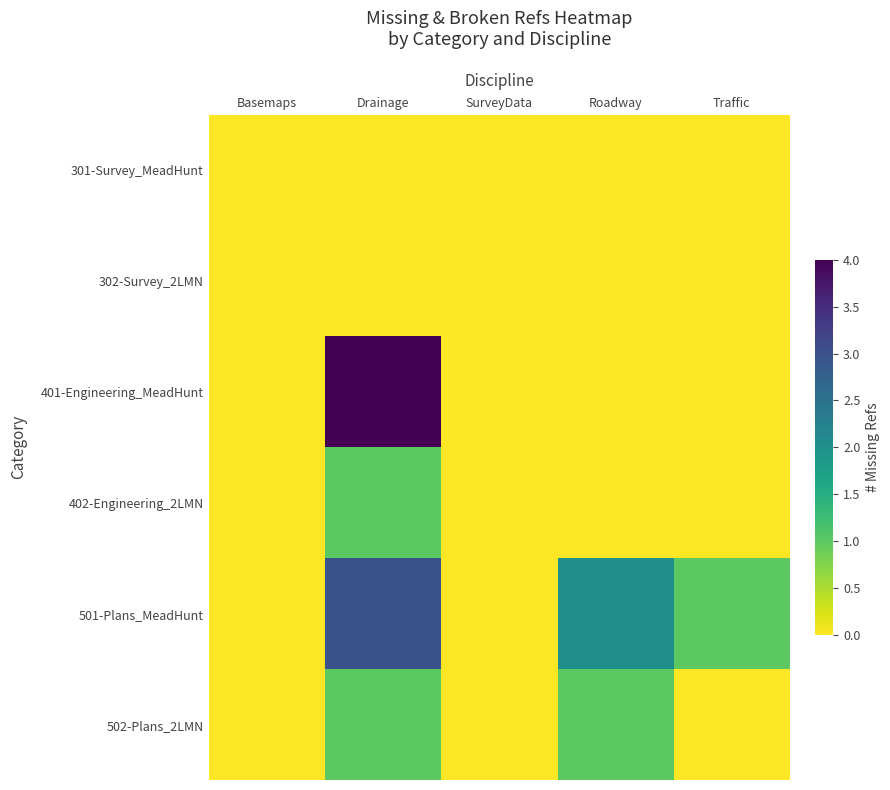

List the series in order of their peak value, lowest first.

301-Survey_MeadHunt, 302-Survey_2LMN, 402-Engineering_2LMN, 502-Plans_2LMN, 501-Plans_MeadHunt, 401-Engineering_MeadHunt